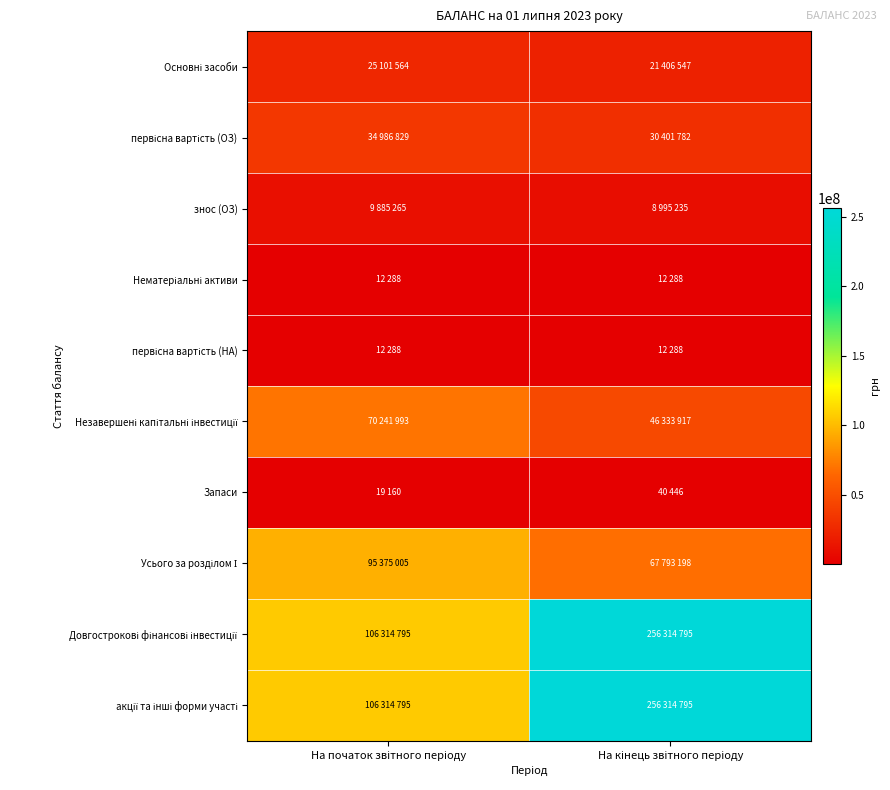

Between На початок звітного періоду and На кінець звітного періоду, which is larger?

На початок звітного періоду